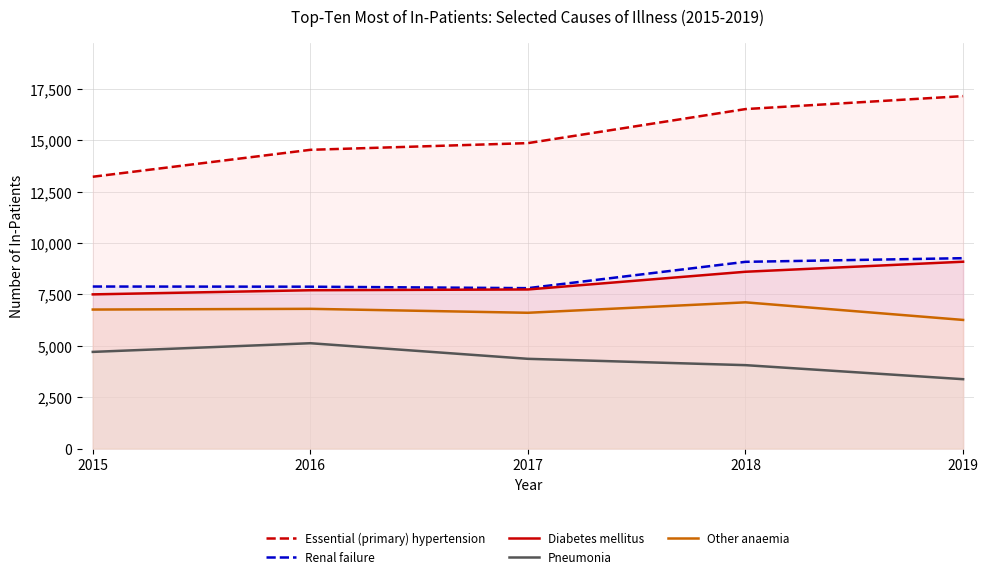

What is the difference between the second highest and minimum values in the Other anaemia series?

540